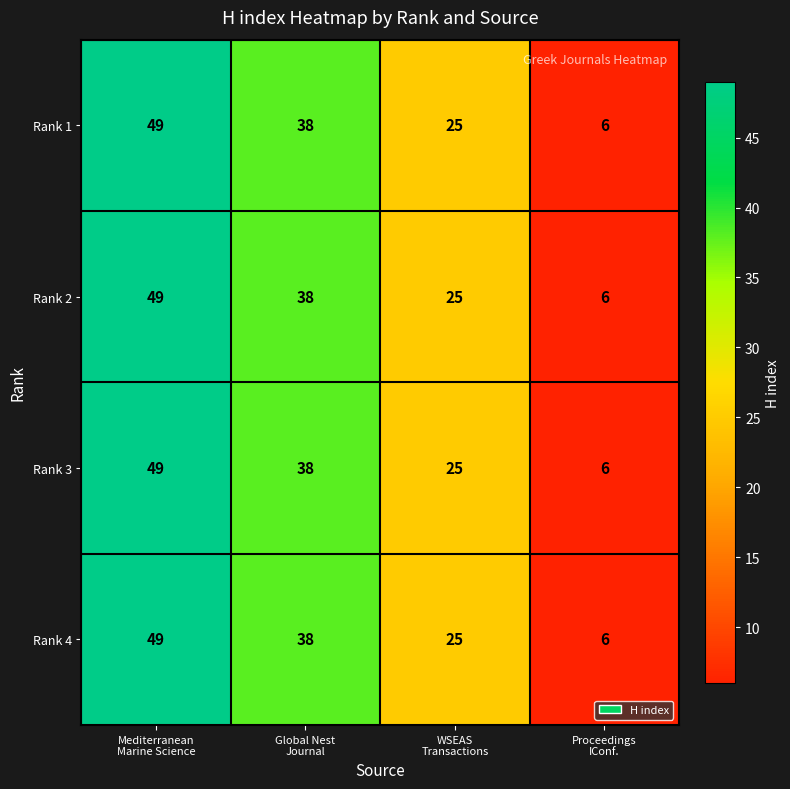

What is the difference between the maximum and minimum values in the Rank 1 series?

43